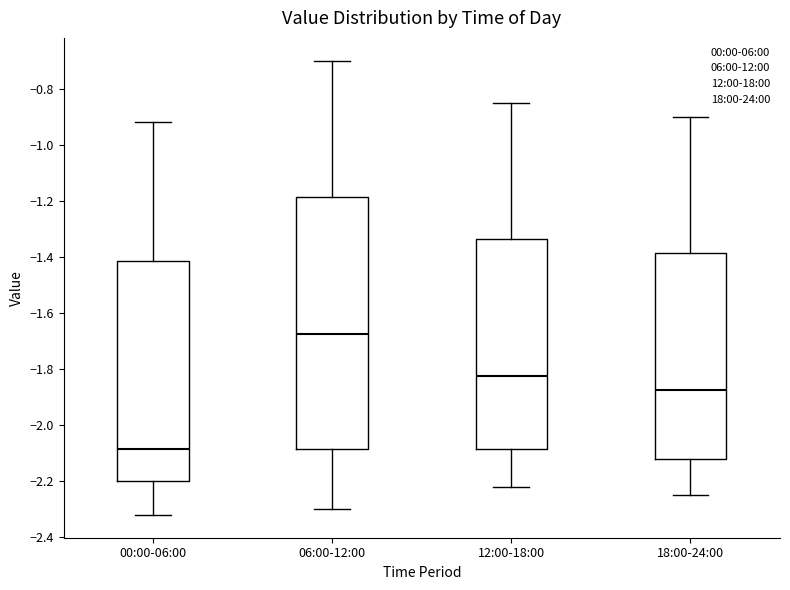

Which box's median line is the lowest?

00:00-06:00